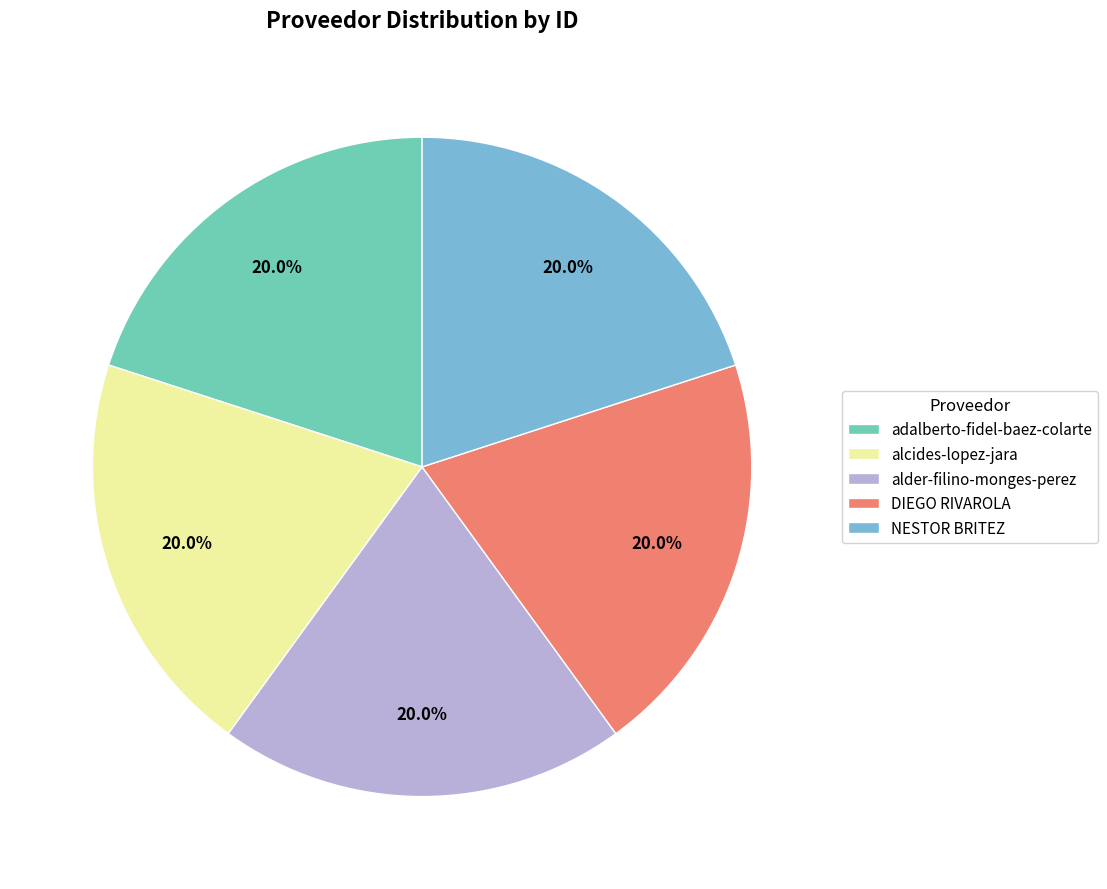

What percentage is NOT represented by DIEGO RIVAROLA?

80.0%